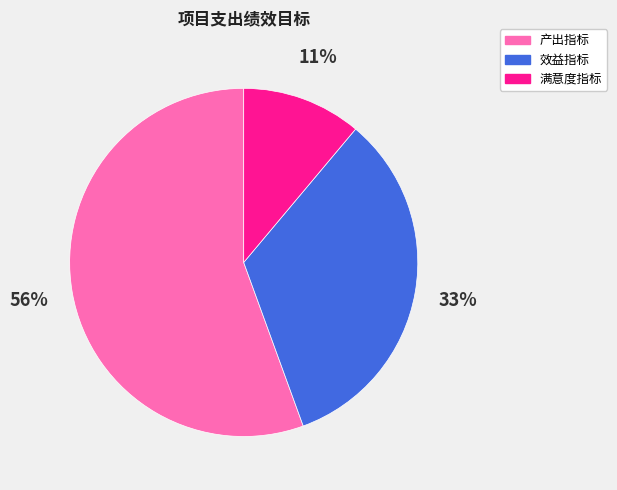

Is there any slice that represents more than half of the pie?

Yes